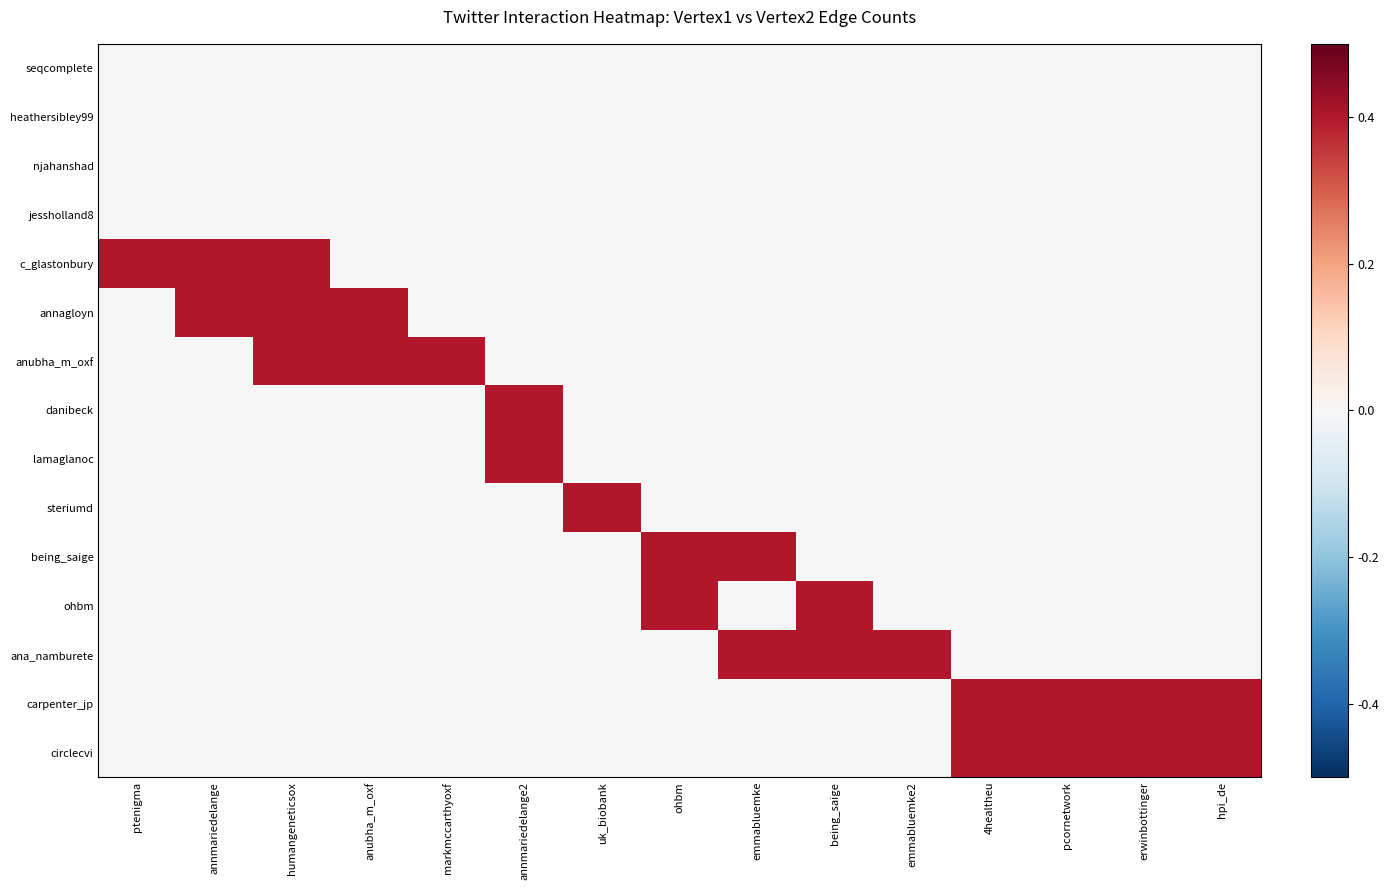

Reading left to right, transcribe all the data shown in this chart.

seqcomplete: ptenigma=0.0	annmariedelange=0.0	humangeneticsox=0.0	anubha_m_oxf=0.0	markmccarthyoxf=0.0	annmariedelange2=0.0	uk_biobank=0.0	ohbm=0.0	emmabluemke=0.0	being_saige=0.0	emmabluemke2=0.0	4healtheu=0.0	pcornetwork=0.0	erwinbottinger=0.0	hpi_de=0.0
heathersibley99: ptenigma=0.0	annmariedelange=0.0	humangeneticsox=0.0	anubha_m_oxf=0.0	markmccarthyoxf=0.0	annmariedelange2=0.0	uk_biobank=0.0	ohbm=0.0	emmabluemke=0.0	being_saige=0.0	emmabluemke2=0.0	4healtheu=0.0	pcornetwork=0.0	erwinbottinger=0.0	hpi_de=0.0
njahanshad: ptenigma=0.0	annmariedelange=0.0	humangeneticsox=0.0	anubha_m_oxf=0.0	markmccarthyoxf=0.0	annmariedelange2=0.0	uk_biobank=0.0	ohbm=0.0	emmabluemke=0.0	being_saige=0.0	emmabluemke2=0.0	4healtheu=0.0	pcornetwork=0.0	erwinbottinger=0.0	hpi_de=0.0
jessholland8: ptenigma=0.0	annmariedelange=0.0	humangeneticsox=0.0	anubha_m_oxf=0.0	markmccarthyoxf=0.0	annmariedelange2=0.0	uk_biobank=0.0	ohbm=0.0	emmabluemke=0.0	being_saige=0.0	emmabluemke2=0.0	4healtheu=0.0	pcornetwork=0.0	erwinbottinger=0.0	hpi_de=0.0
c_glastonbury: ptenigma=0.4	annmariedelange=0.4	humangeneticsox=0.4	anubha_m_oxf=0.0	markmccarthyoxf=0.0	annmariedelange2=0.0	uk_biobank=0.0	ohbm=0.0	emmabluemke=0.0	being_saige=0.0	emmabluemke2=0.0	4healtheu=0.0	pcornetwork=0.0	erwinbottinger=0.0	hpi_de=0.0
annagloyn: ptenigma=0.0	annmariedelange=0.4	humangeneticsox=0.4	anubha_m_oxf=0.4	markmccarthyoxf=0.0	annmariedelange2=0.0	uk_biobank=0.0	ohbm=0.0	emmabluemke=0.0	being_saige=0.0	emmabluemke2=0.0	4healtheu=0.0	pcornetwork=0.0	erwinbottinger=0.0	hpi_de=0.0
anubha_m_oxf: ptenigma=0.0	annmariedelange=0.0	humangeneticsox=0.4	anubha_m_oxf=0.4	markmccarthyoxf=0.4	annmariedelange2=0.0	uk_biobank=0.0	ohbm=0.0	emmabluemke=0.0	being_saige=0.0	emmabluemke2=0.0	4healtheu=0.0	pcornetwork=0.0	erwinbottinger=0.0	hpi_de=0.0
danibeck: ptenigma=0.0	annmariedelange=0.0	humangeneticsox=0.0	anubha_m_oxf=0.0	markmccarthyoxf=0.0	annmariedelange2=0.4	uk_biobank=0.0	ohbm=0.0	emmabluemke=0.0	being_saige=0.0	emmabluemke2=0.0	4healtheu=0.0	pcornetwork=0.0	erwinbottinger=0.0	hpi_de=0.0
lamaglanoc: ptenigma=0.0	annmariedelange=0.0	humangeneticsox=0.0	anubha_m_oxf=0.0	markmccarthyoxf=0.0	annmariedelange2=0.4	uk_biobank=0.0	ohbm=0.0	emmabluemke=0.0	being_saige=0.0	emmabluemke2=0.0	4healtheu=0.0	pcornetwork=0.0	erwinbottinger=0.0	hpi_de=0.0
steriumd: ptenigma=0.0	annmariedelange=0.0	humangeneticsox=0.0	anubha_m_oxf=0.0	markmccarthyoxf=0.0	annmariedelange2=0.0	uk_biobank=0.4	ohbm=0.0	emmabluemke=0.0	being_saige=0.0	emmabluemke2=0.0	4healtheu=0.0	pcornetwork=0.0	erwinbottinger=0.0	hpi_de=0.0
being_saige: ptenigma=0.0	annmariedelange=0.0	humangeneticsox=0.0	anubha_m_oxf=0.0	markmccarthyoxf=0.0	annmariedelange2=0.0	uk_biobank=0.0	ohbm=0.4	emmabluemke=0.4	being_saige=0.0	emmabluemke2=0.0	4healtheu=0.0	pcornetwork=0.0	erwinbottinger=0.0	hpi_de=0.0
ohbm: ptenigma=0.0	annmariedelange=0.0	humangeneticsox=0.0	anubha_m_oxf=0.0	markmccarthyoxf=0.0	annmariedelange2=0.0	uk_biobank=0.0	ohbm=0.4	emmabluemke=0.0	being_saige=0.4	emmabluemke2=0.0	4healtheu=0.0	pcornetwork=0.0	erwinbottinger=0.0	hpi_de=0.0
ana_namburete: ptenigma=0.0	annmariedelange=0.0	humangeneticsox=0.0	anubha_m_oxf=0.0	markmccarthyoxf=0.0	annmariedelange2=0.0	uk_biobank=0.0	ohbm=0.0	emmabluemke=0.4	being_saige=0.4	emmabluemke2=0.4	4healtheu=0.0	pcornetwork=0.0	erwinbottinger=0.0	hpi_de=0.0
carpenter_jp: ptenigma=0.0	annmariedelange=0.0	humangeneticsox=0.0	anubha_m_oxf=0.0	markmccarthyoxf=0.0	annmariedelange2=0.0	uk_biobank=0.0	ohbm=0.0	emmabluemke=0.0	being_saige=0.0	emmabluemke2=0.0	4healtheu=0.4	pcornetwork=0.4	erwinbottinger=0.4	hpi_de=0.4
circlecvi: ptenigma=0.0	annmariedelange=0.0	humangeneticsox=0.0	anubha_m_oxf=0.0	markmccarthyoxf=0.0	annmariedelange2=0.0	uk_biobank=0.0	ohbm=0.0	emmabluemke=0.0	being_saige=0.0	emmabluemke2=0.0	4healtheu=0.4	pcornetwork=0.4	erwinbottinger=0.4	hpi_de=0.4